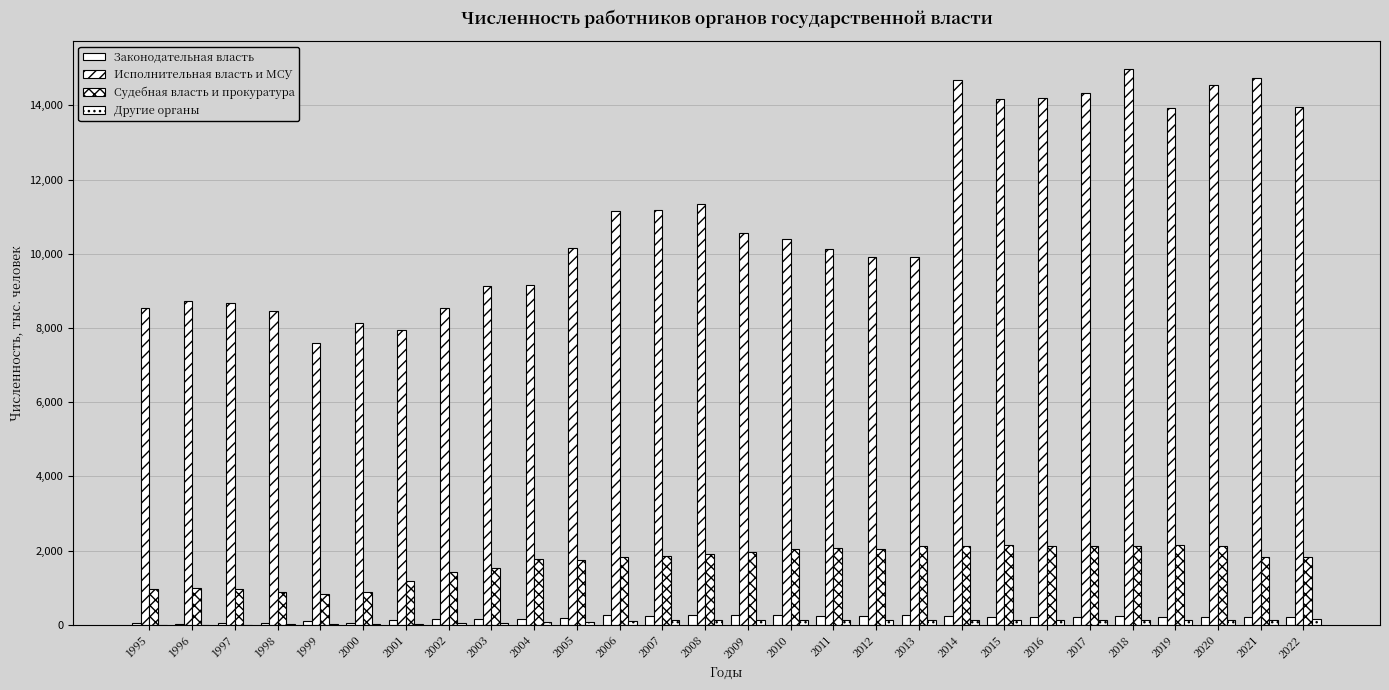

Which series has the widest spread of values?

Исполнительная власть и МСУ